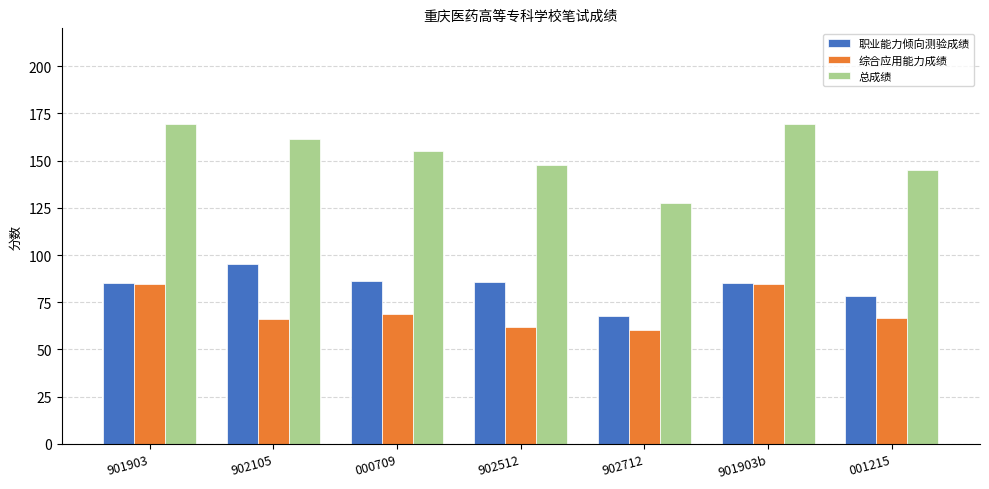

Which series has the largest total across all categories?

总成绩